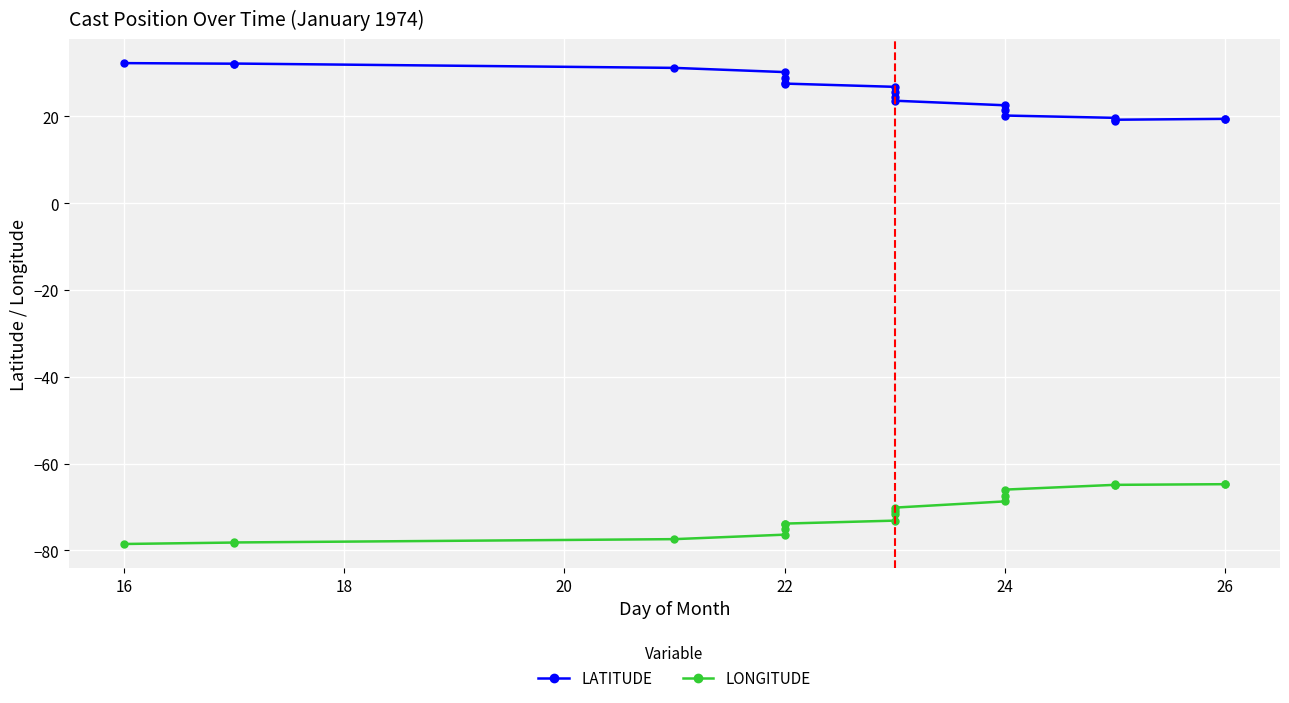

List the series in order of their overall mean, highest first.

LATITUDE, LONGITUDE